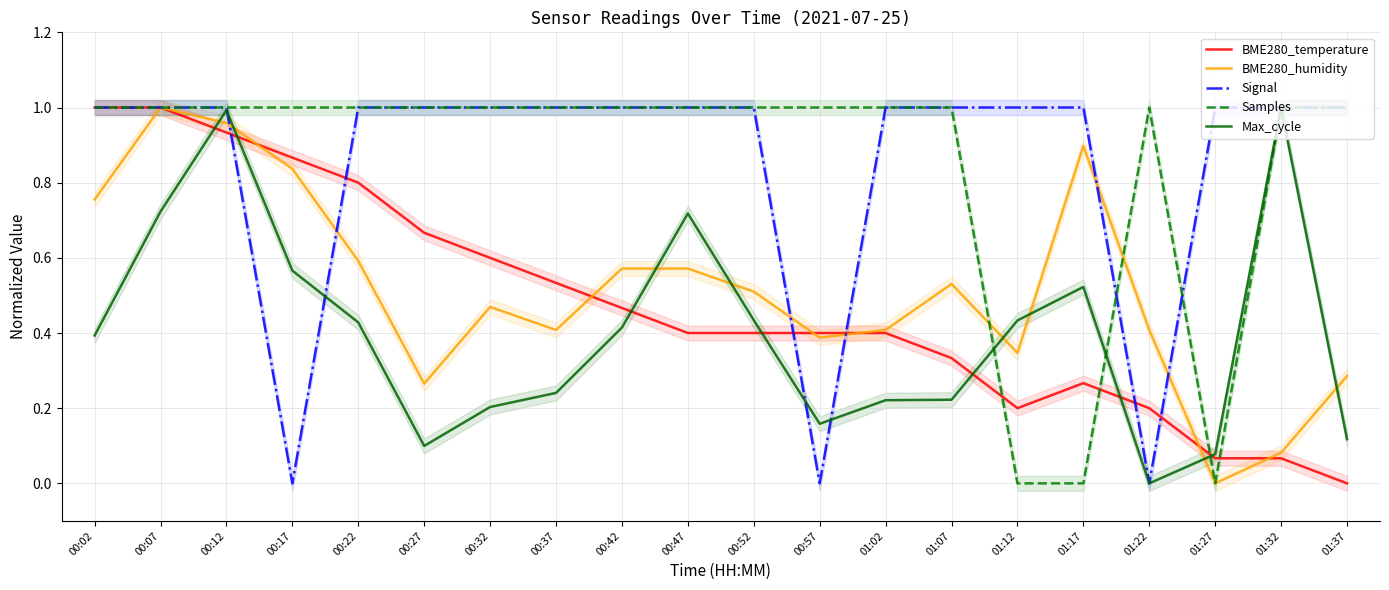

What is the sum of all Max_cycle values?

8.0